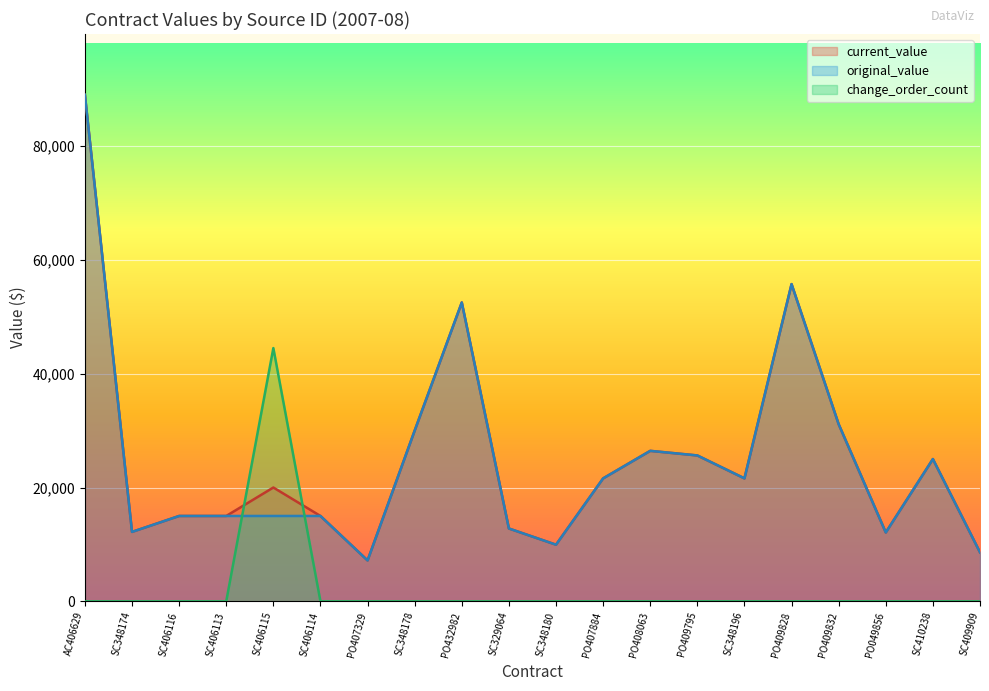

Is the value of change_order_count at SC410238 greater than the value of original_value at SC406114?

No